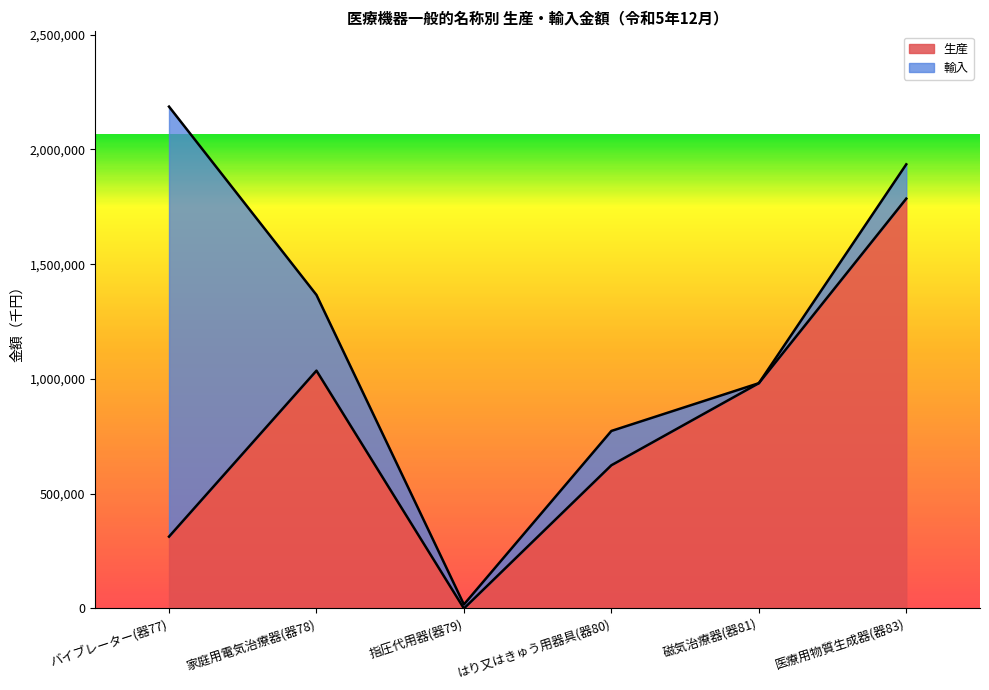

At which category does the chart reach its minimum across all series?

指圧代用器(器79)